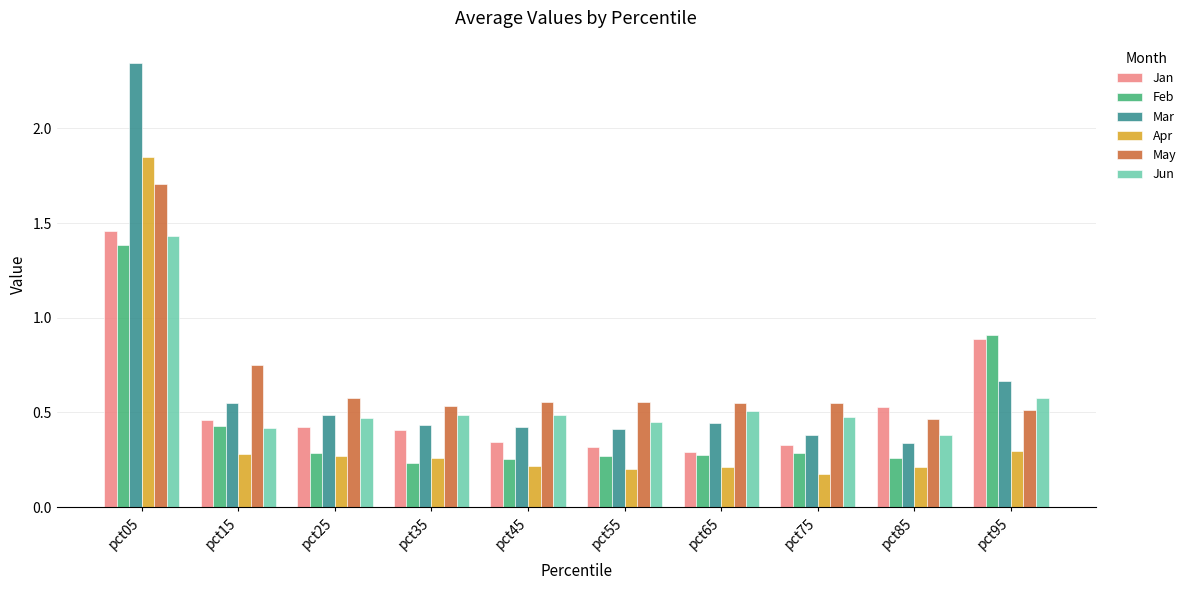

What is the sum of all May values?

6.8